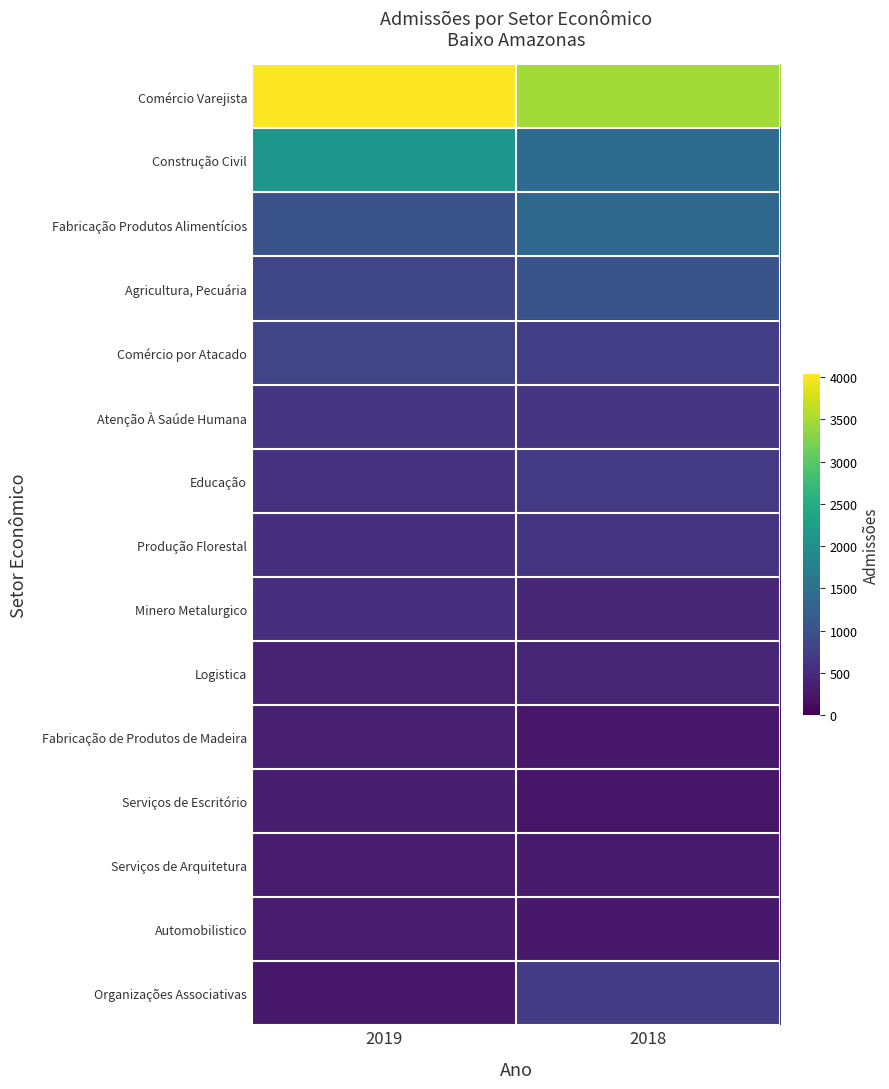

Reading left to right, list all the values displayed in this chart.

Comércio Varejista: 2019=4032	2018=3473
Construção Civil: 2019=2114	2018=1408
Fabricação Produtos Alimentícios: 2019=1028	2018=1365
Agricultura, Pecuária: 2019=854	2018=1054
Comércio por Atacado: 2019=844	2018=735
Atenção À Saúde Humana: 2019=635	2018=635
Educação: 2019=591	2018=687
Produção Florestal: 2019=562	2018=626
Minero Metalurgico: 2019=536	2018=427
Logistica: 2019=389	2018=410
Fabricação de Produtos de Madeira: 2019=348	2018=254
Serviços de Escritório: 2019=338	2018=225
Serviços de Arquitetura: 2019=301	2018=299
Automobilistico: 2019=300	2018=269
Organizações Associativas: 2019=252	2018=703